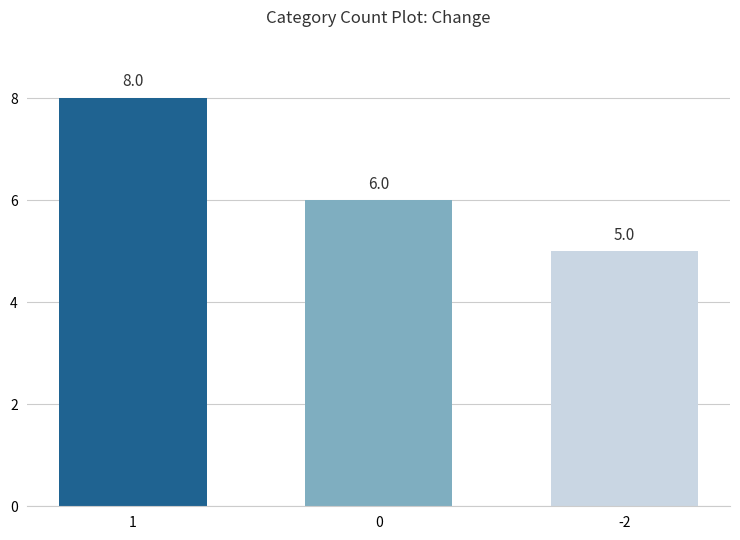

What is the difference between the maximum and minimum values?

3